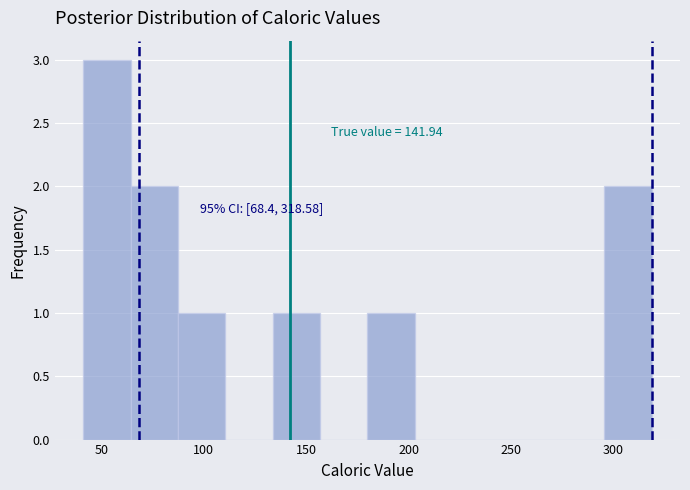

Which range on the x-axis has the tallest bar?

40 to 65